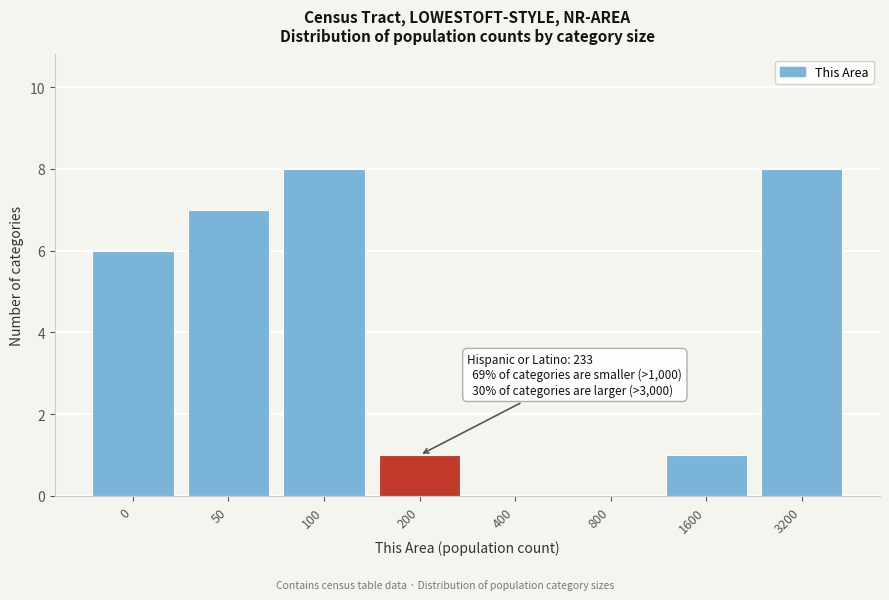

Reading left to right, transcribe all the data shown in this chart.

0=6	50=7	100=8	200=1	400=0	800=0	1600=1	3200=8